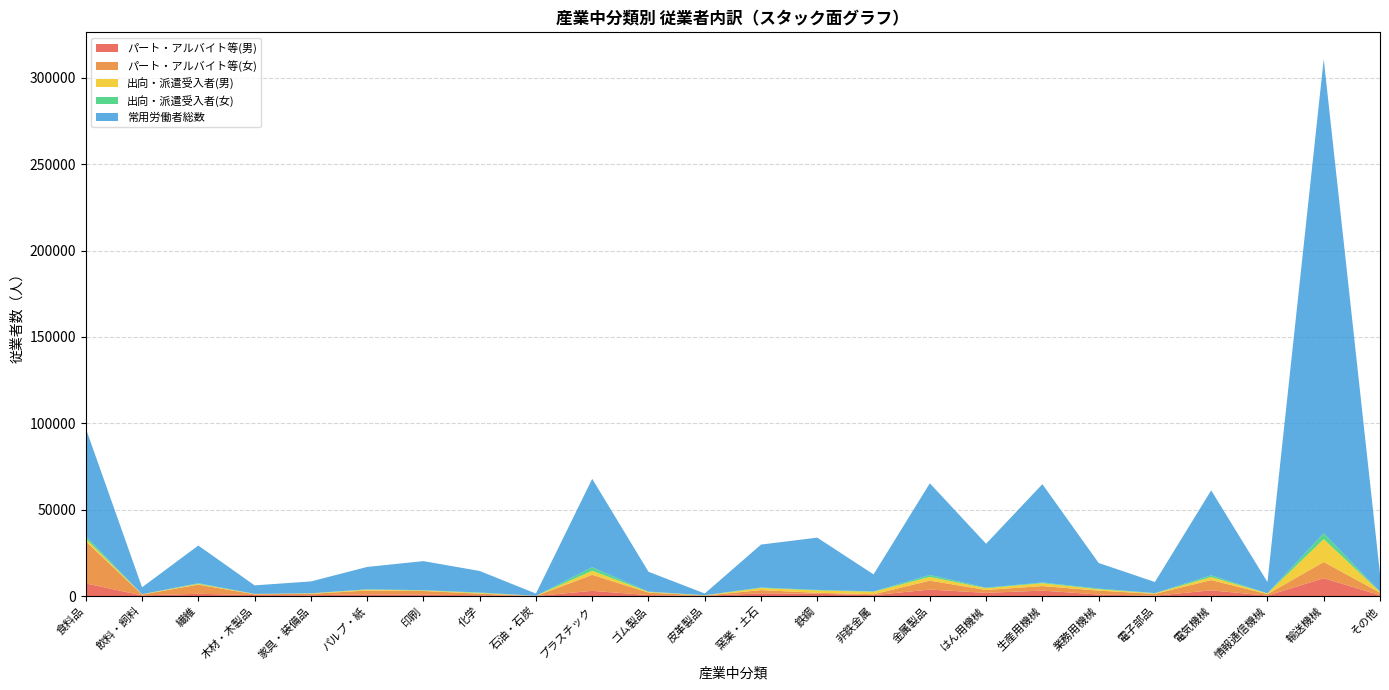

Reading right to left, list all the values displayed in this chart.

パート・アルバイト等(男): 446	10312	230	3295	180	880	3130	1843	3736	517	1314	1556	61	560	2993	20	462	781	938	464	546	1305	349	7299
パート・アルバイト等(女): 1503	9388	829	5934	1074	2236	2641	1655	5164	508	546	1863	241	1431	9287	27	921	2136	2260	814	441	5297	504	24410
出向・派遣受入者(男): 388	13250	439	1767	290	794	1657	1013	2179	1438	1373	1210	74	365	2357	65	395	307	493	236	201	447	143	1470
出向・派遣受入者(女): 248	3394	77	1007	145	391	413	320	1124	202	303	302	104	211	2006	27	257	158	193	63	27	384	60	1524
常用労働者総数: 10166	274542	6511	49183	6431	14838	56937	25437	53086	9857	30274	24865	972	11488	51217	1275	12463	16833	12956	6859	4961	21812	3997	62435